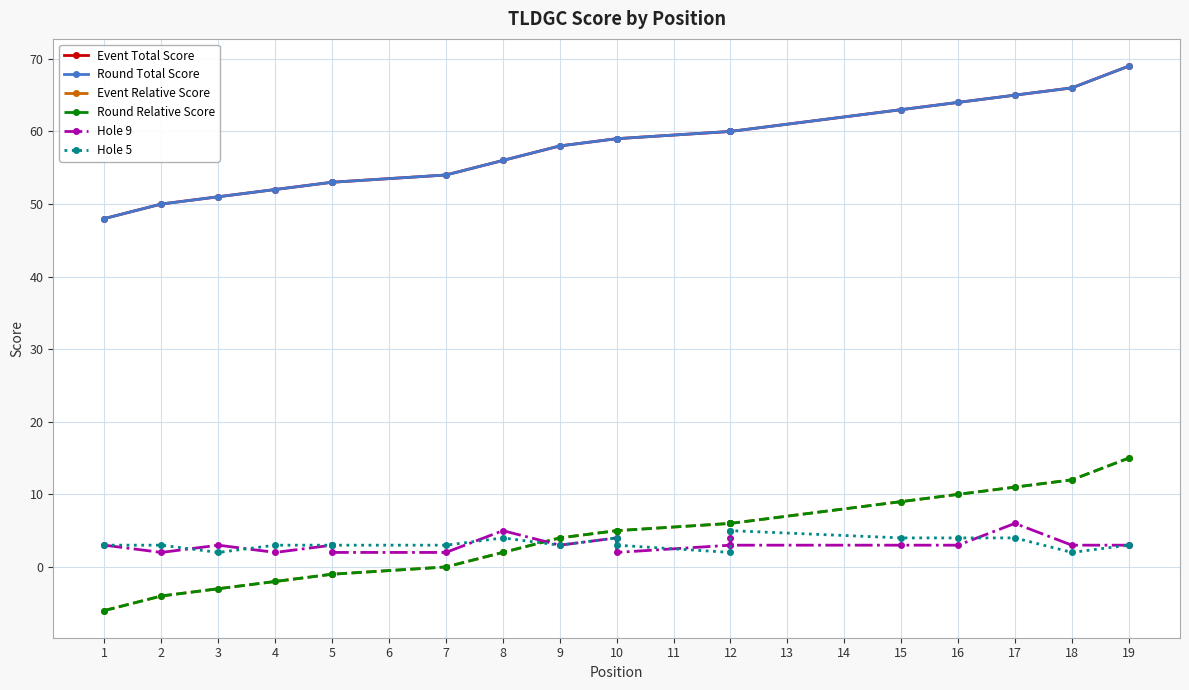

The value of Hole 9 at 8 is 3. True or false?

False